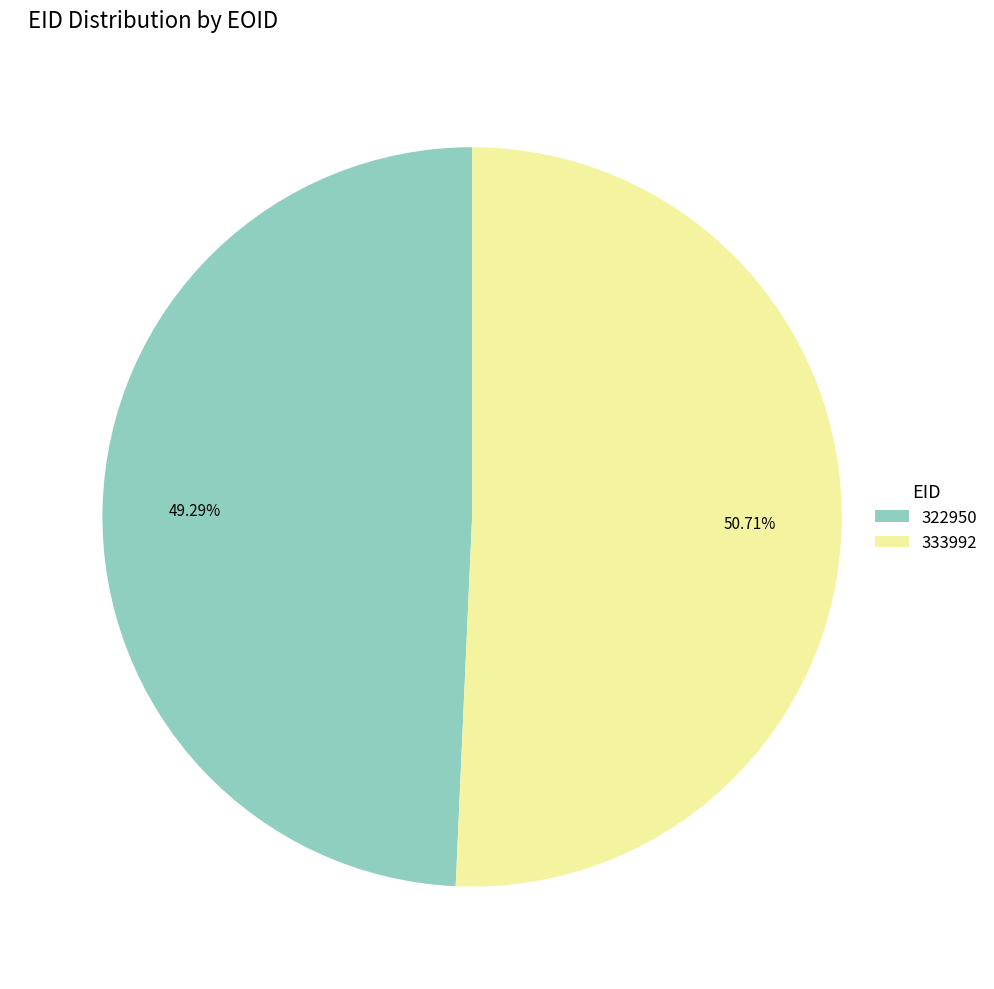

Do 322950 and 333992 together represent more than half of the pie?

Yes